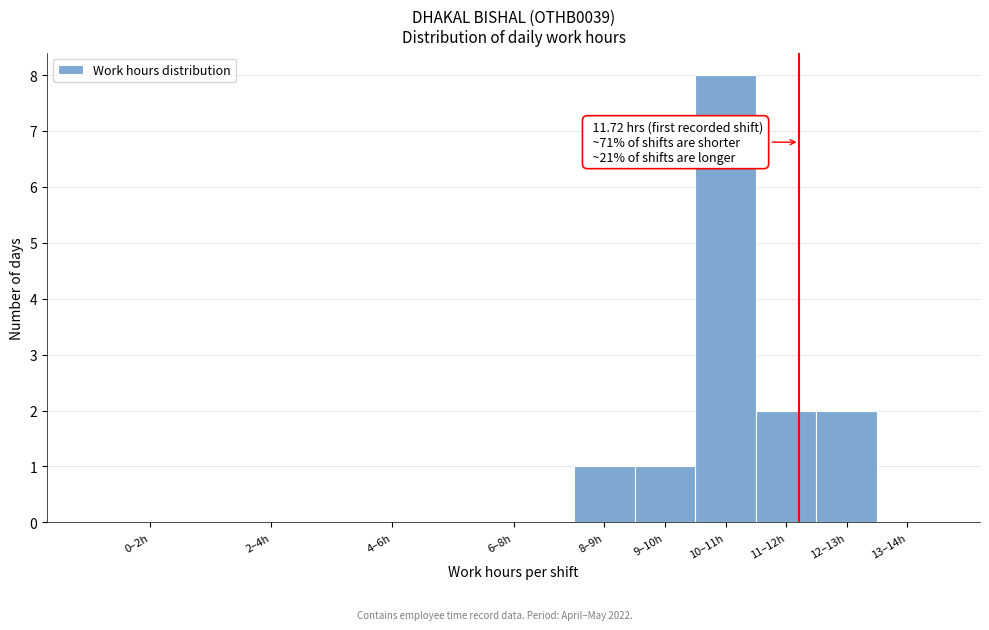

Reading left to right, extract all data points from this chart.

0–2h=0	2–4h=0	4–6h=0	6–8h=0	8–9h=1	9–10h=1	10–11h=8	11–12h=2	12–13h=2	13–14h=0